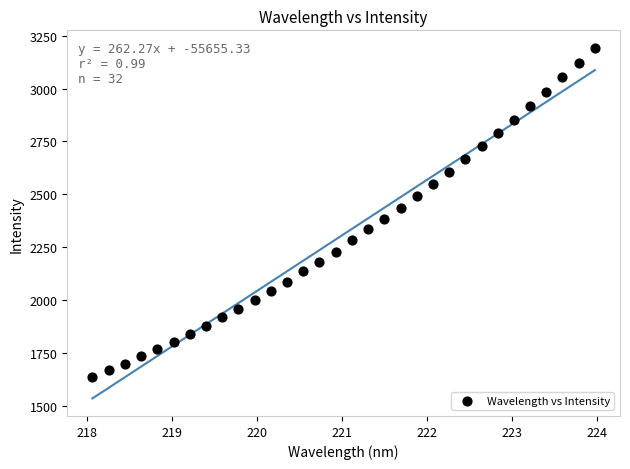

What is the range of X values (max minus min)?

5.9